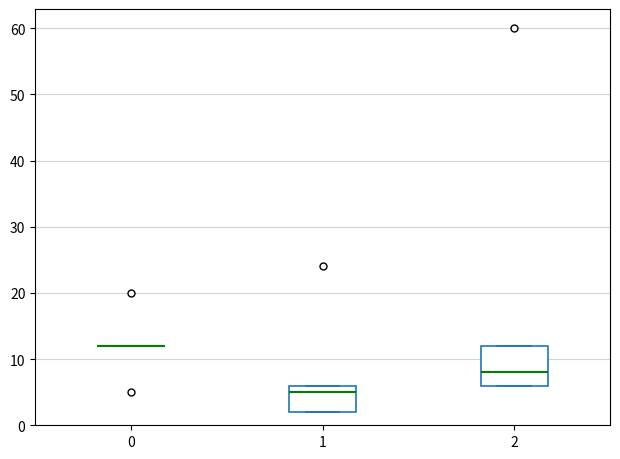

Where is the upper edge of the box at x = 1 on the y-axis? The values are not printed on the chart, so give them approximately, as read against the axis.

6